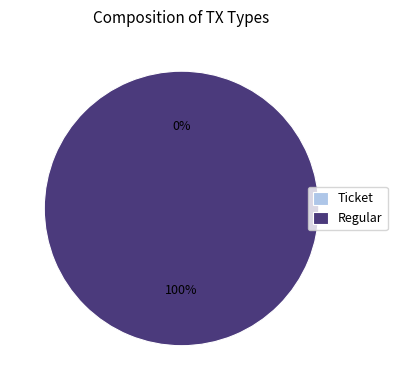

What percentage do Regular and Ticket together represent?

100.0%